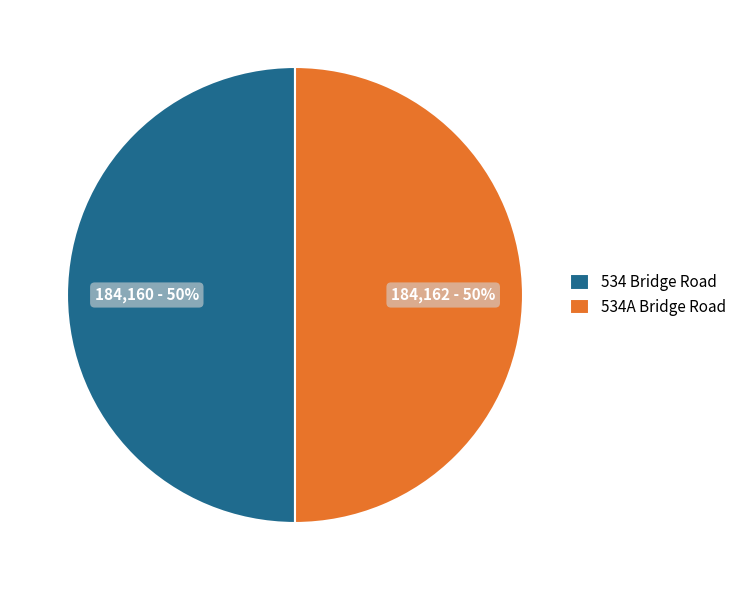

To the nearest percent, what is the combined percentage of 534 Bridge Road and 534A Bridge Road?

100%